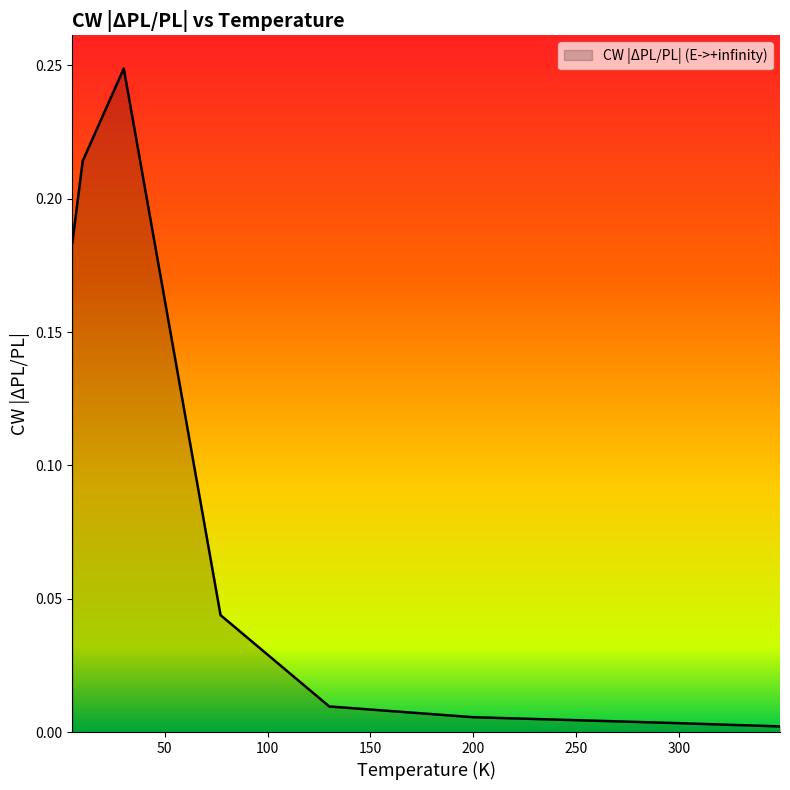

True or false: there are more than 2 points higher than both neighbors.

False